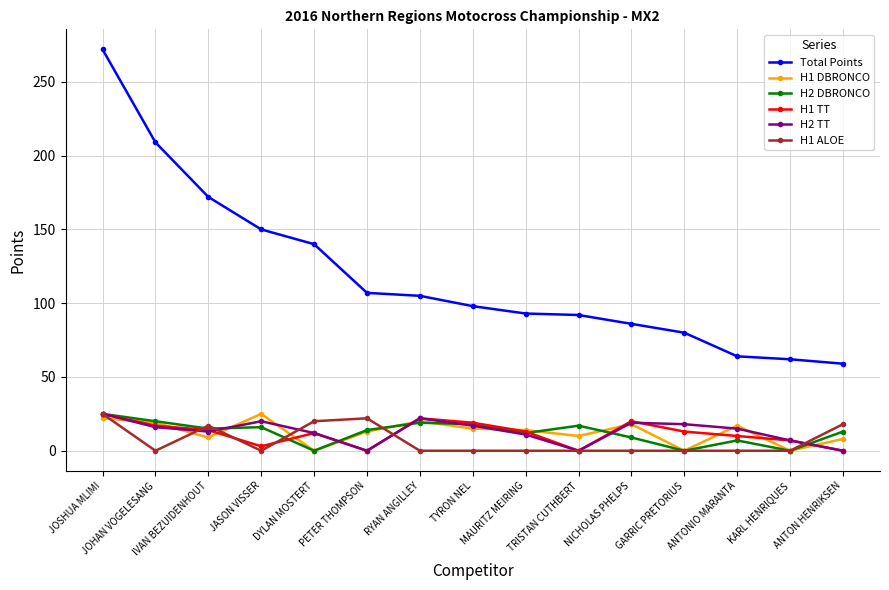

Count the number of categories in the chart.

15